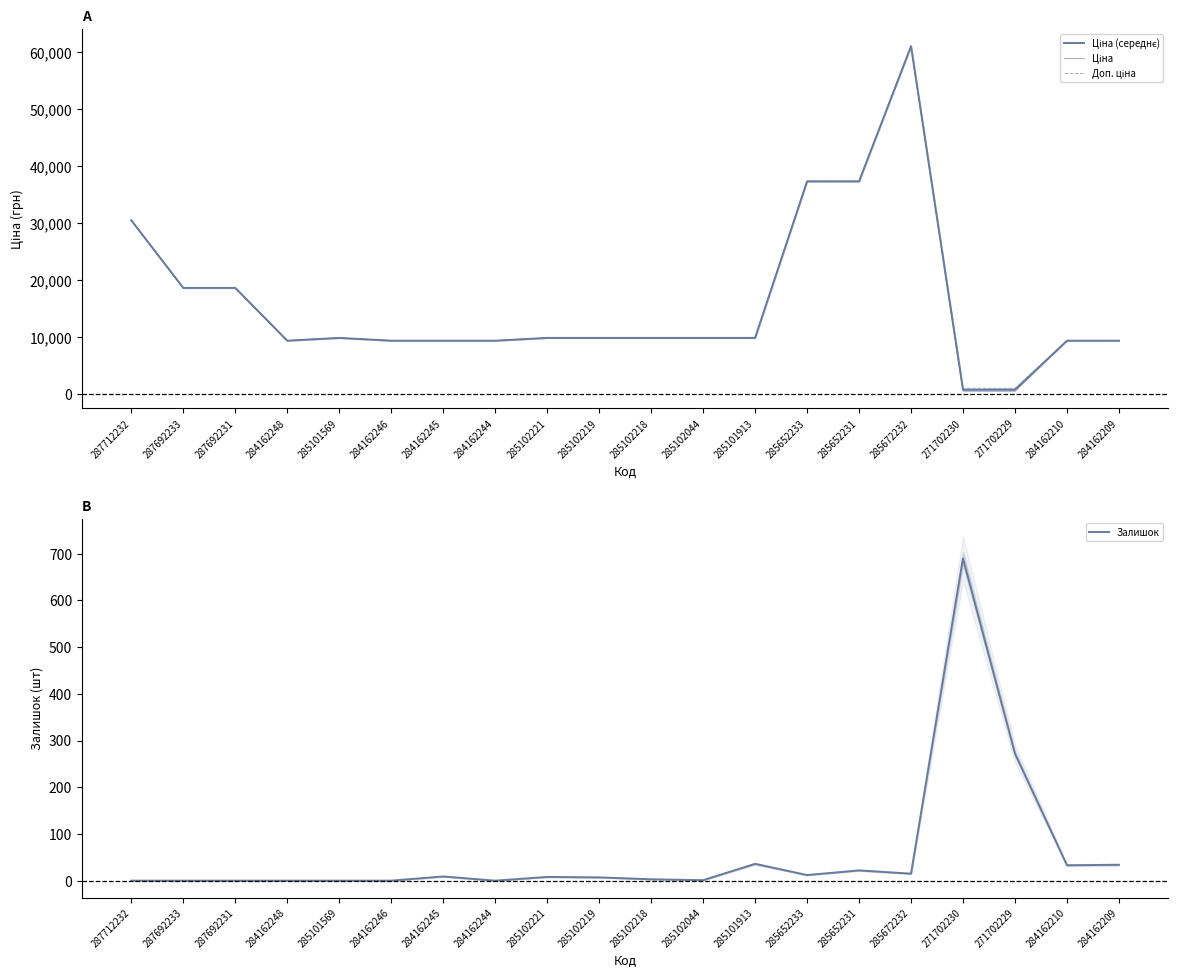

At which label is Доп. ціна closest to 31049?

287712232